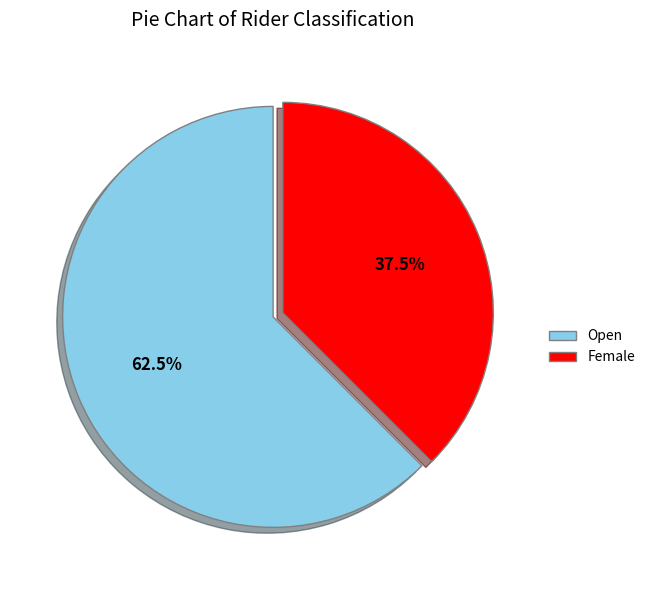

Combined, what portion of the pie is Female and Open?

100.0%